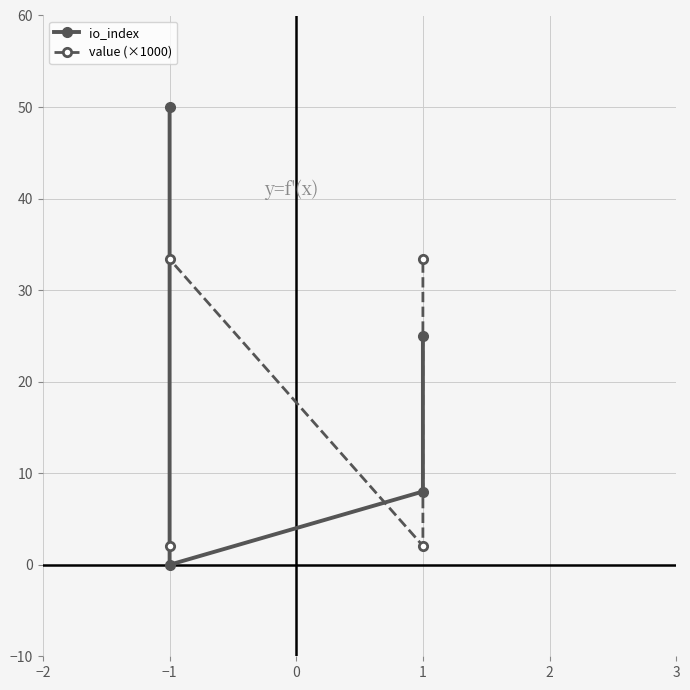

The io_index series shows 6.1 at 1. True or false?

False